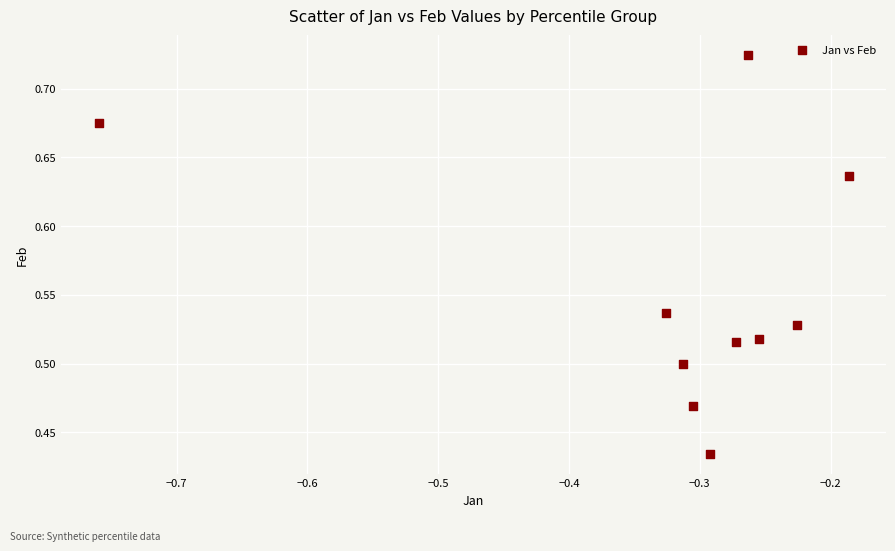

What is the range of Y values (max minus min)?

0.3